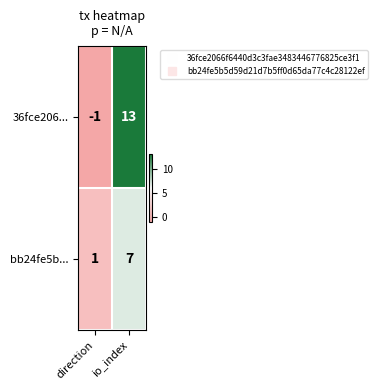

How many data points does each series have?

2